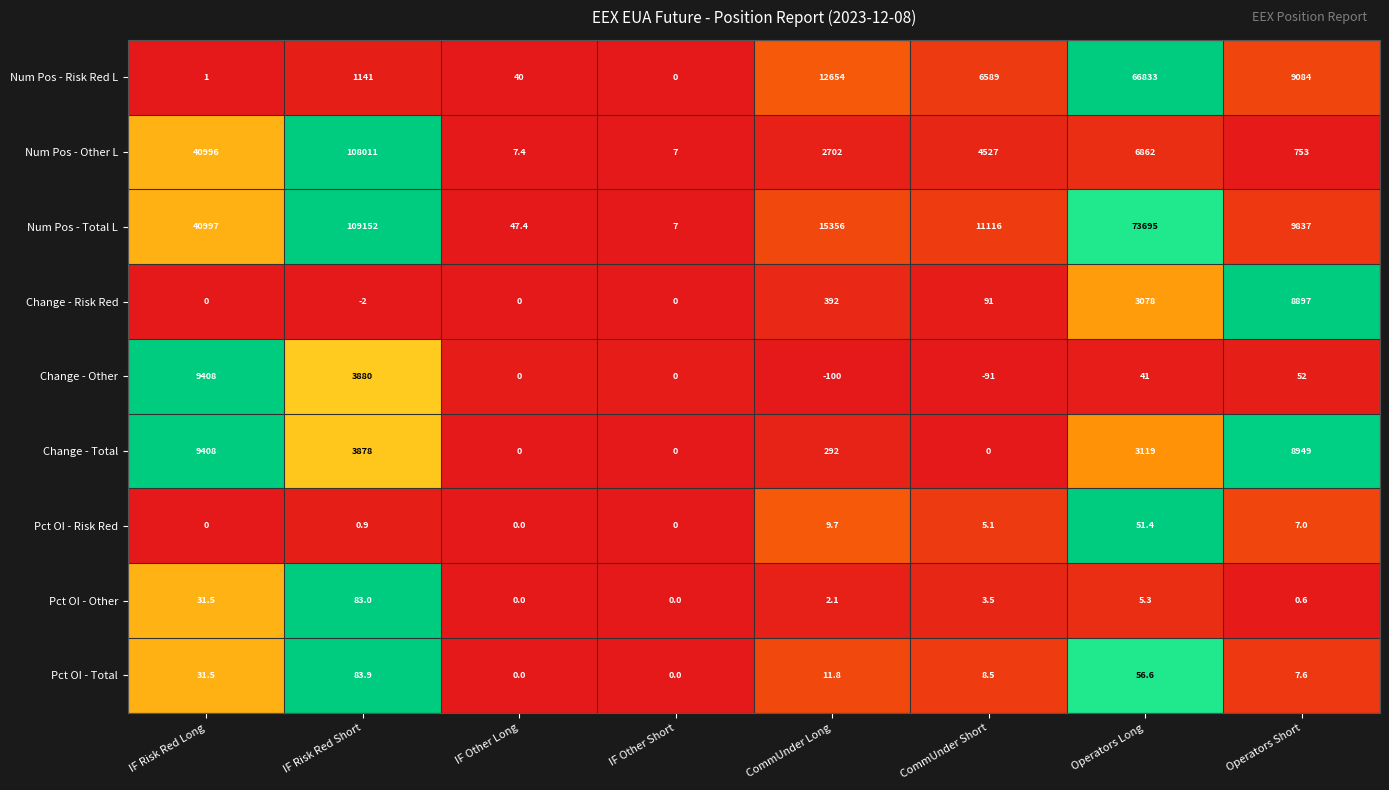

At which category does the chart reach its peak across all series?

IF Risk Red Short